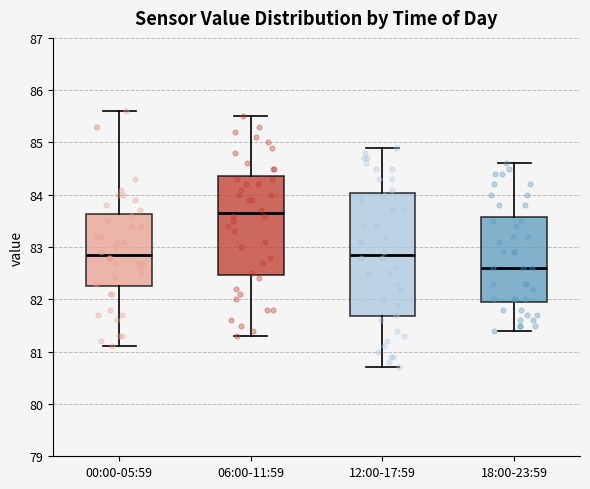

Where does the lower whisker of the box for 12:00-17:59 end on the y-axis? The values are not printed on the chart, so give them approximately, as read against the axis.

80.7